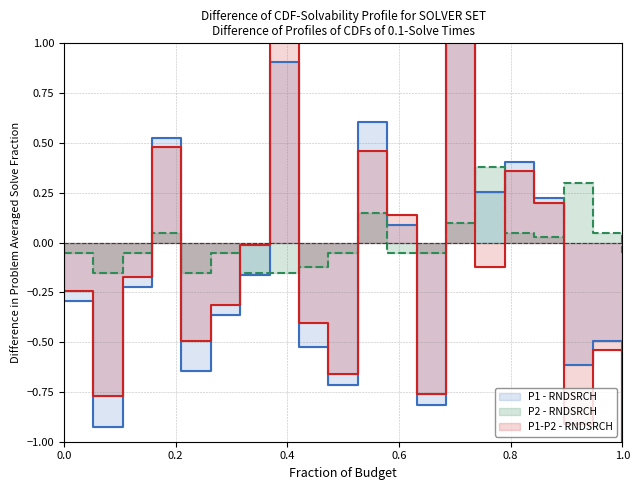

How many intersections are there between P2 and P1?

10